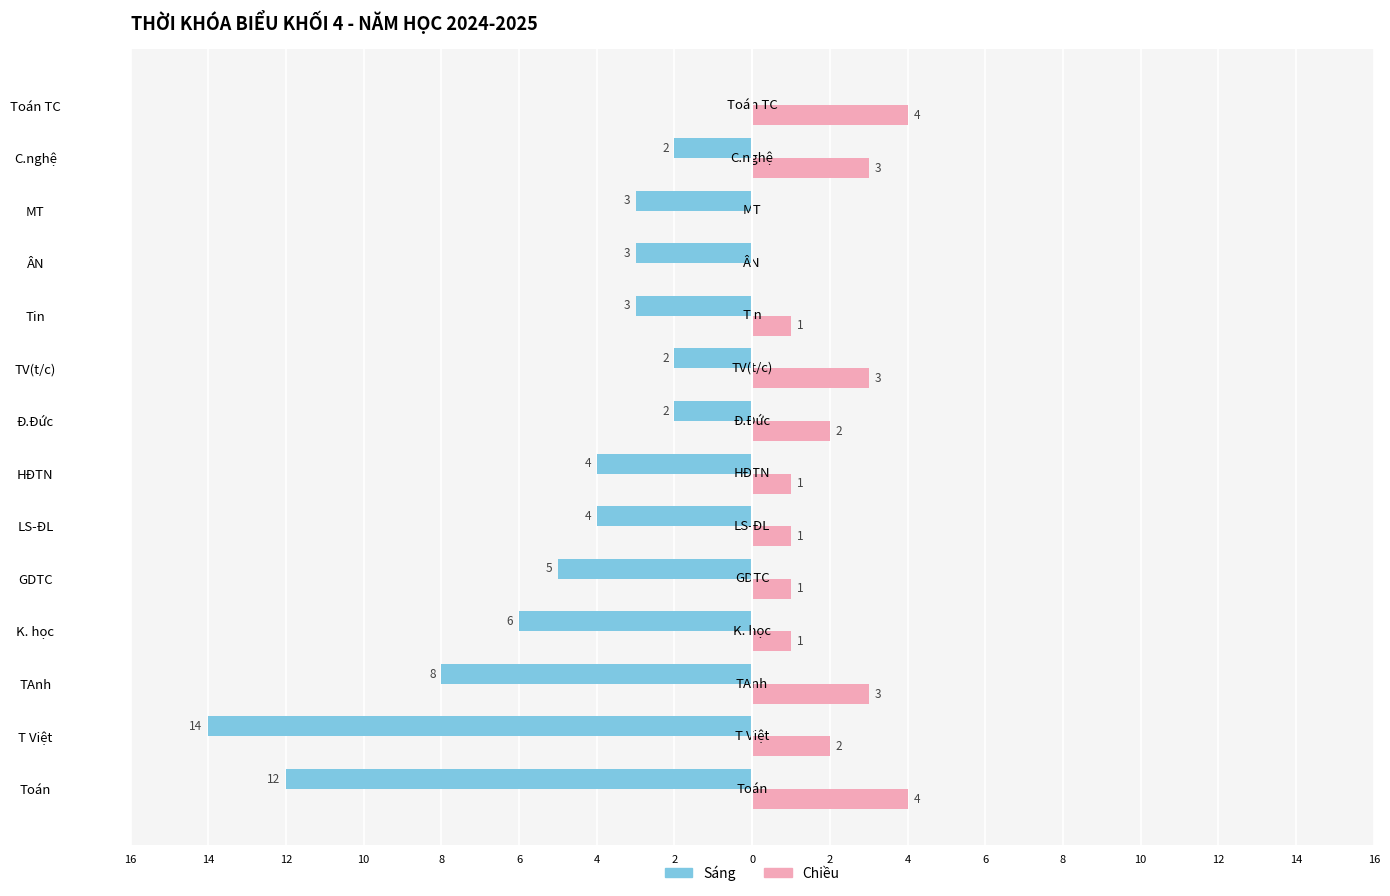

What are all the series names shown in the legend?

Sáng, Chiều